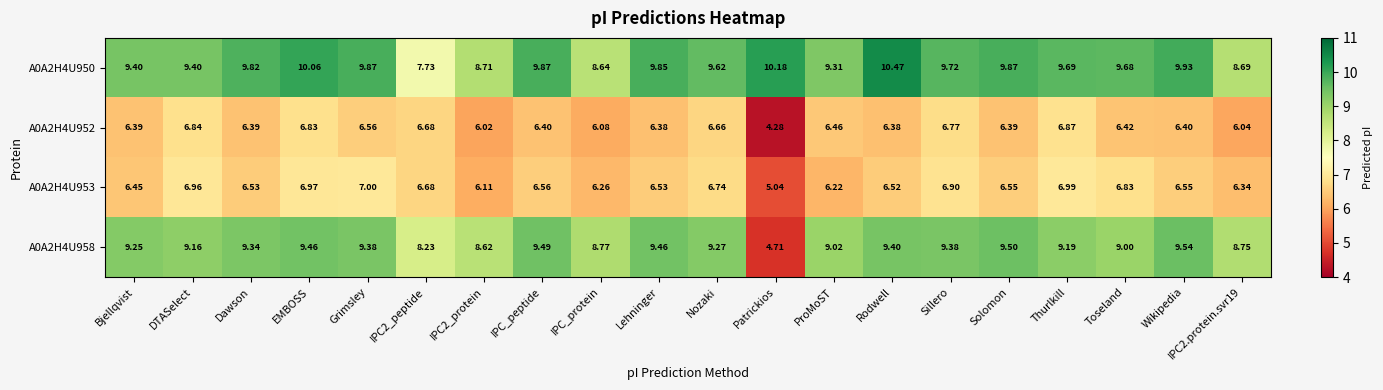

At how many categories does at least one series exceed 6?

20